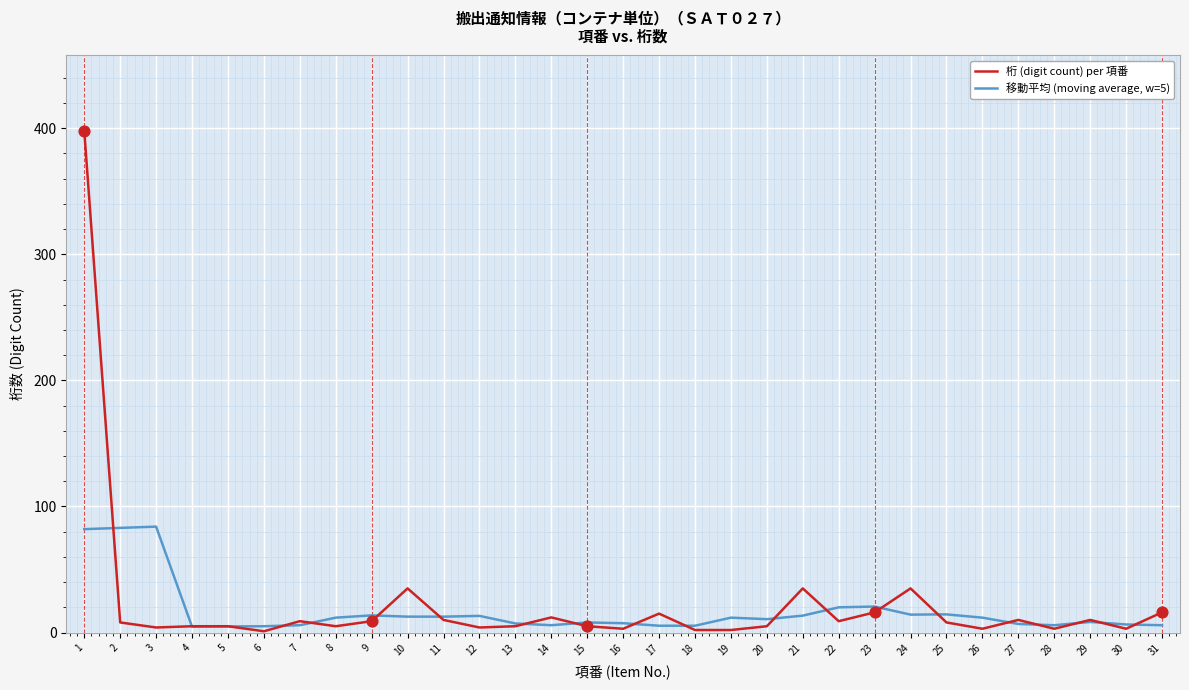

At which category is the sum across all series the highest?

1